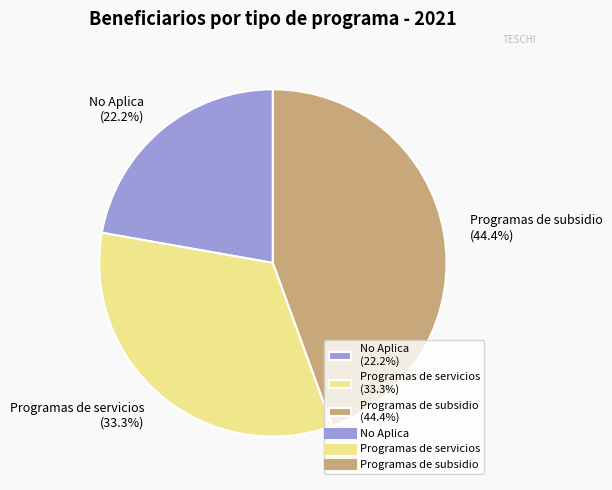

How many slices are in this pie chart?

3